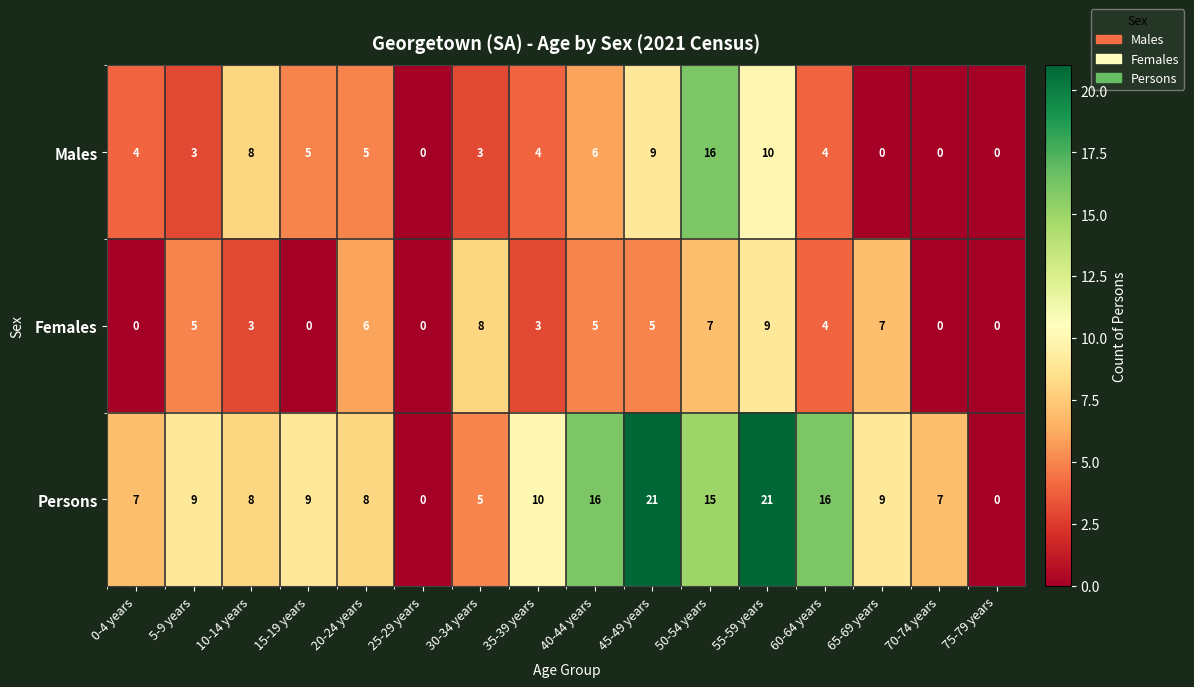

Which series has the widest spread of values?

Persons